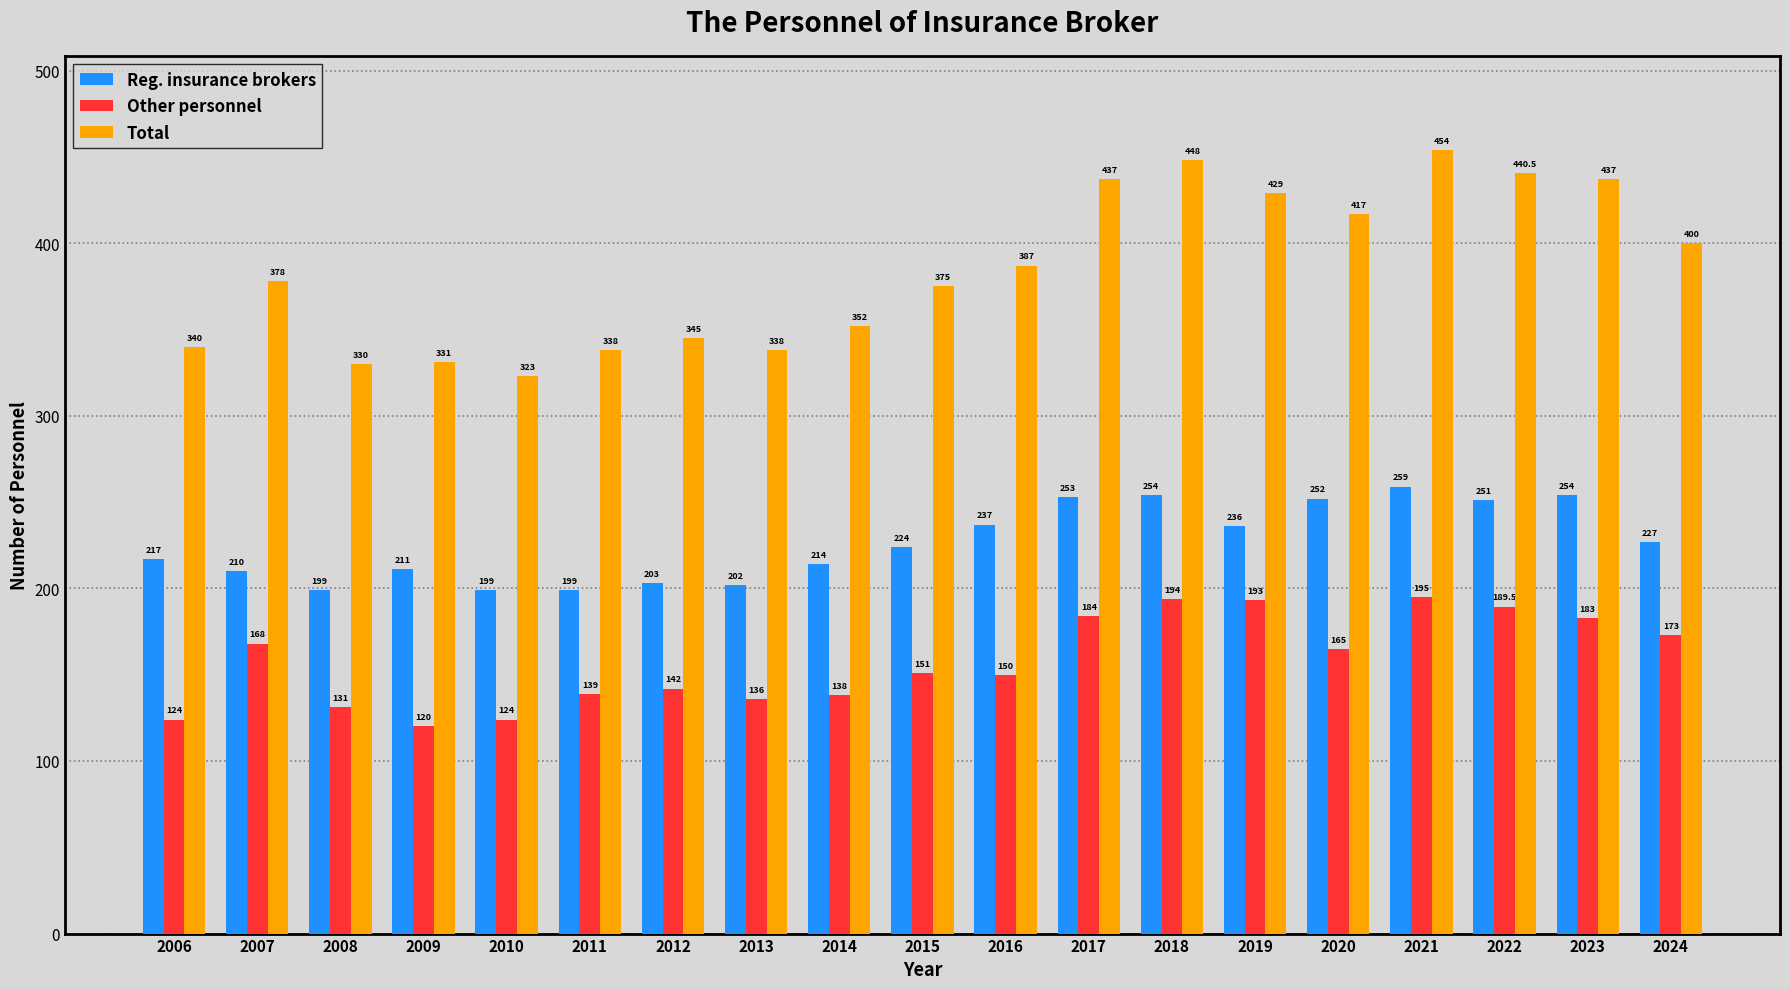

Reading right to left, list all the values displayed in this chart.

Reg. insurance brokers: 227.0	254.0	251.0	259.0	252.0	236.0	254.0	253.0	237.0	224.0	214.0	202.0	203.0	199.0	199.0	211.0	199.0	210.0	217.0
Other personnel: 173.0	183.0	189.5	195.0	165.0	193.0	194.0	184.0	150.0	151.0	138.0	136.0	142.0	139.0	124.0	120.0	131.0	168.0	124.0
Total: 400.0	437.0	440.5	454.0	417.0	429.0	448.0	437.0	387.0	375.0	352.0	338.0	345.0	338.0	323.0	331.0	330.0	378.0	340.0